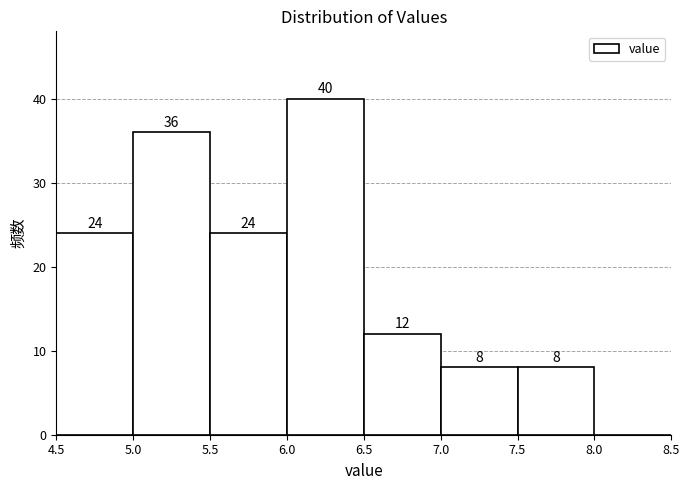

Which range on the x-axis has the tallest bar?

6.0 to 6.5